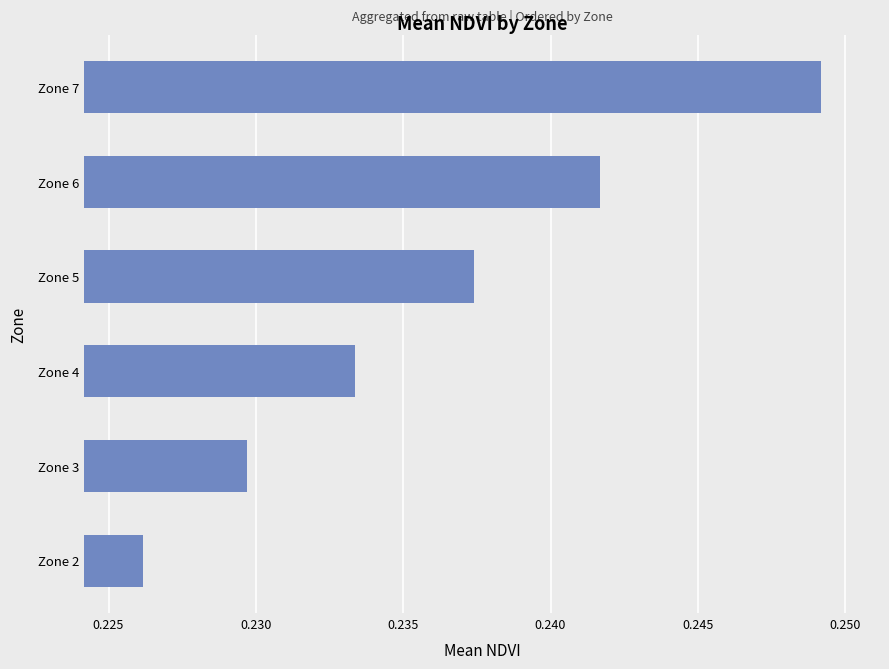

Where is the data nearest to the value 0?

Zone 2